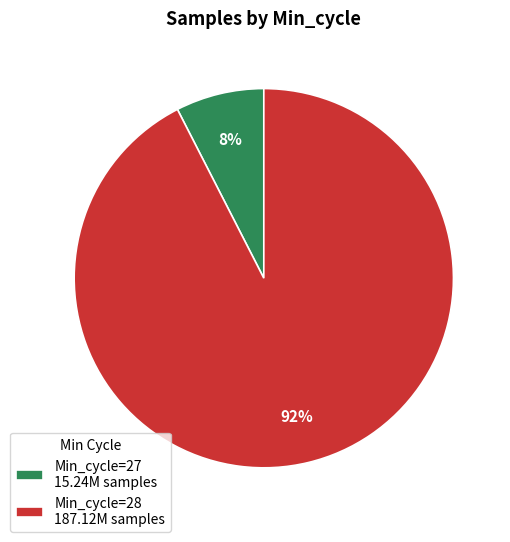

Does Min_cycle=28 187.12M samples account for over 50% of the chart?

Yes